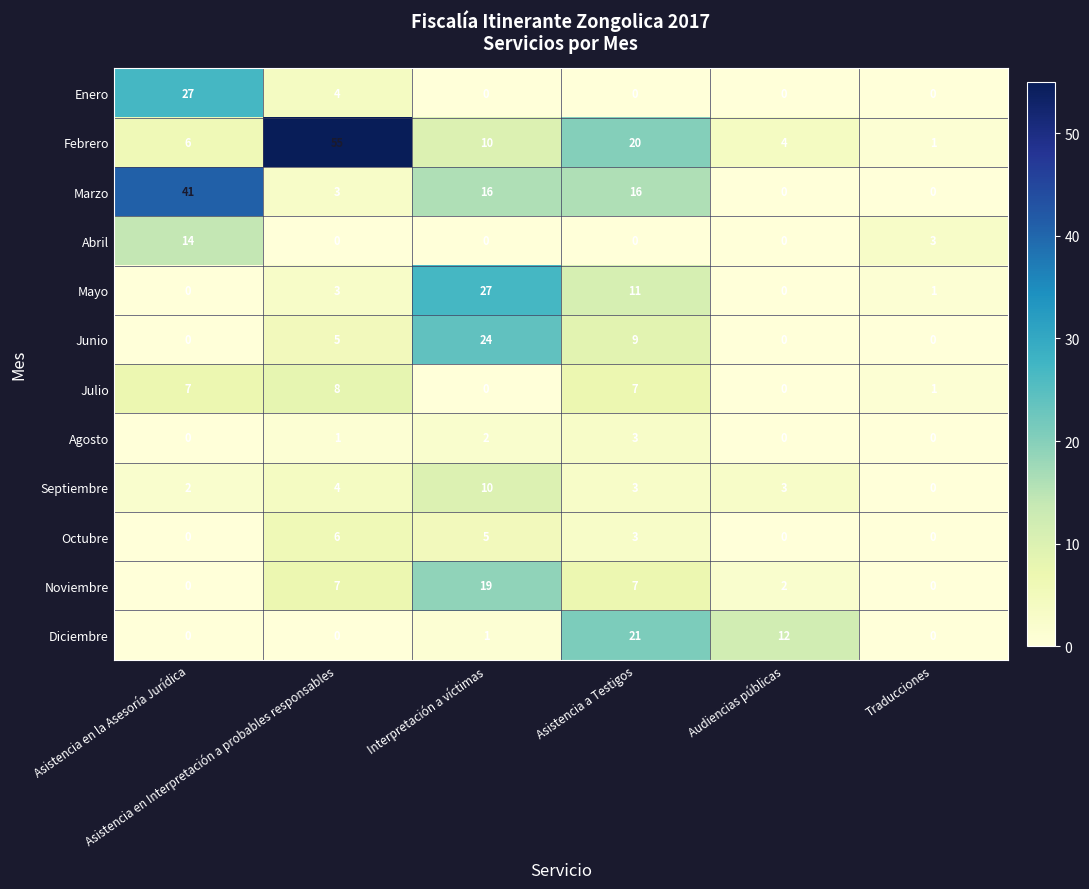

Count the Octubre values in the range 0 to 5.

5